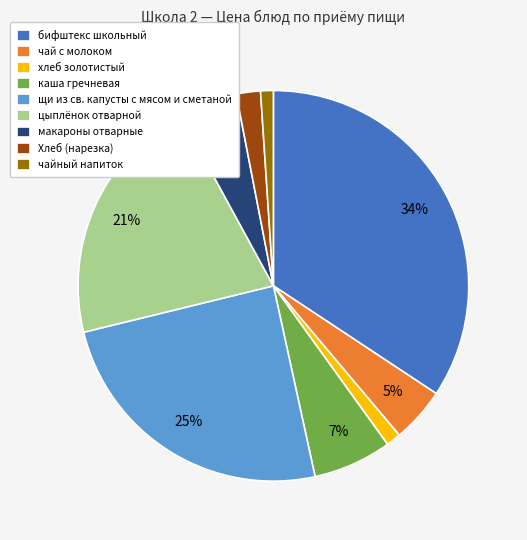

How many segments does this pie chart have?

9